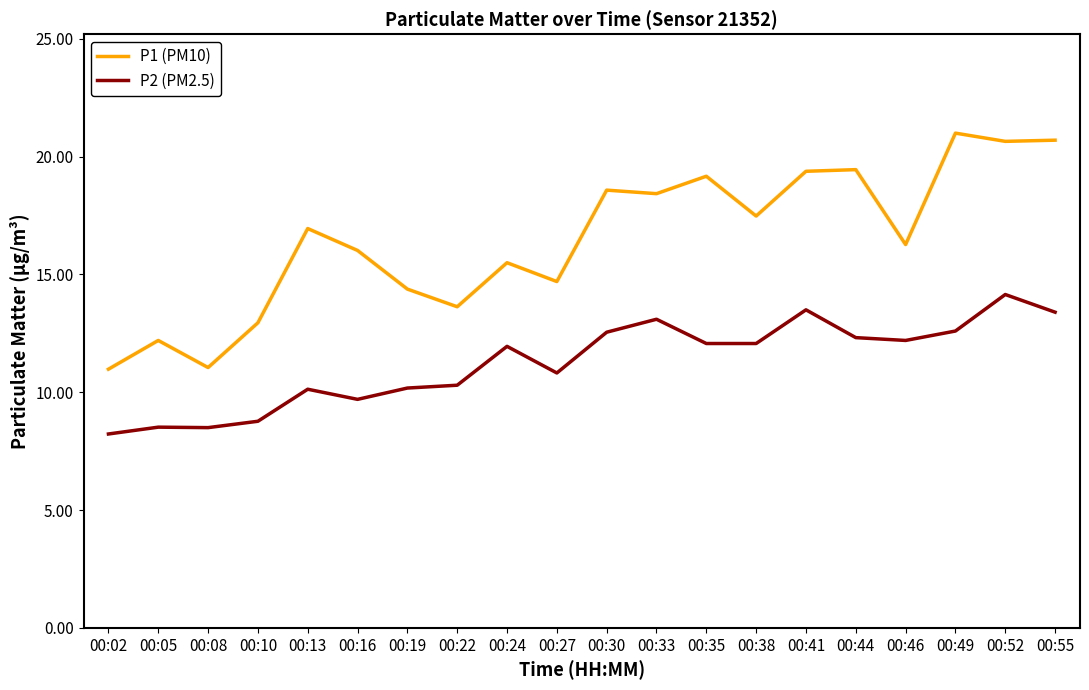

Rank the series by their maximum value, from lowest to highest.

P2 (PM2.5), P1 (PM10)